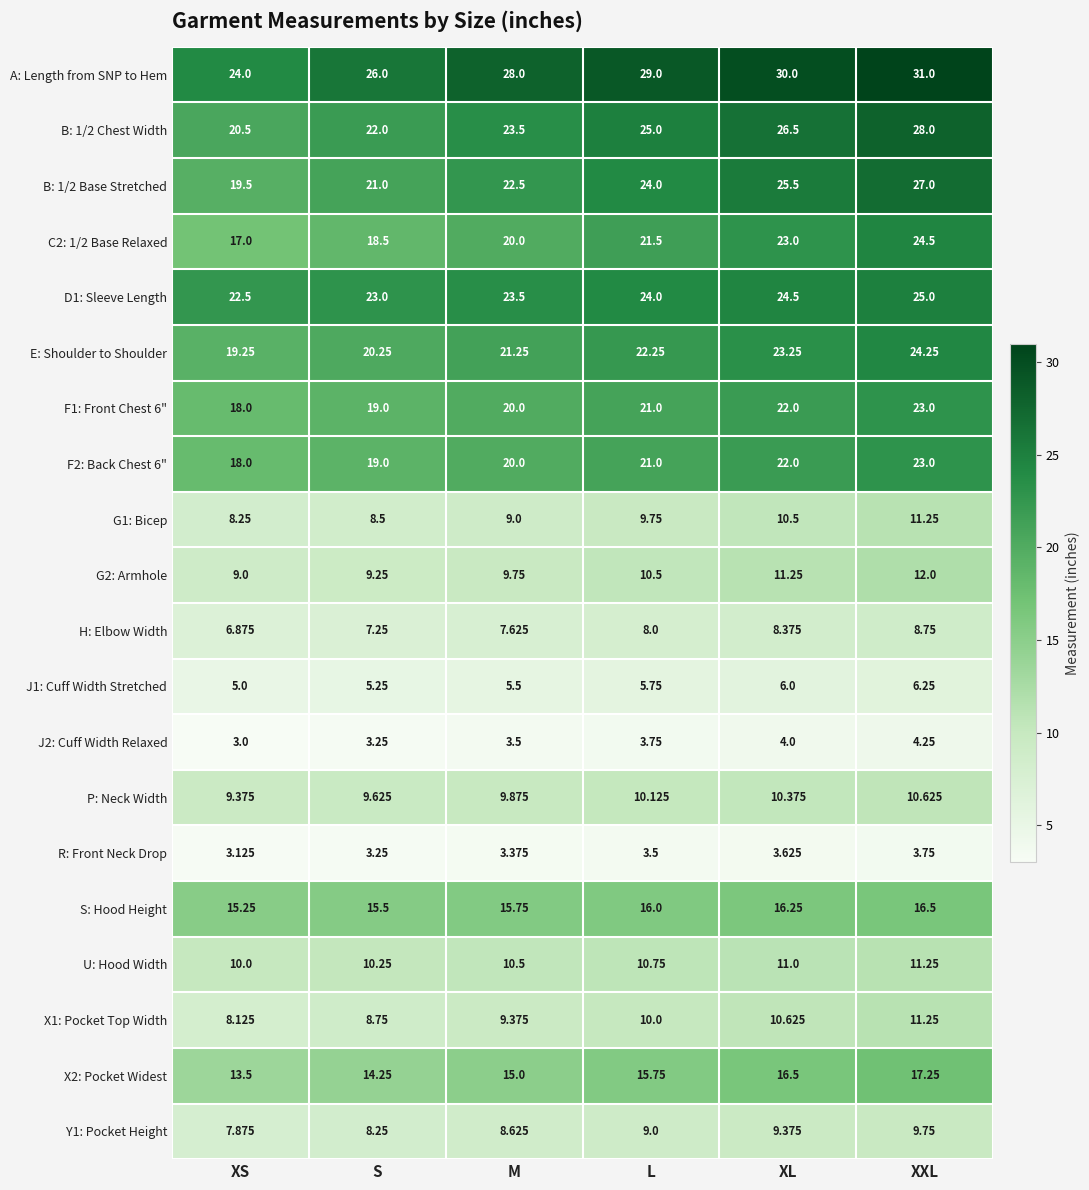

Which category has the highest value across all series?

XXL